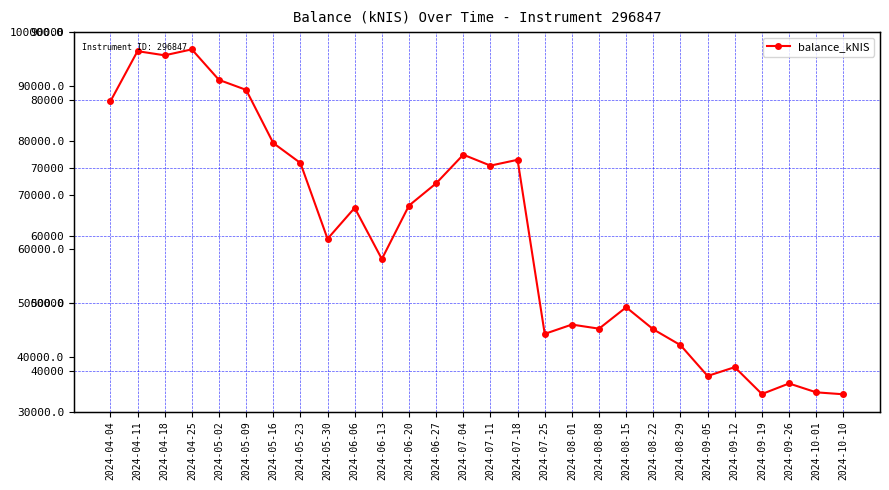

Does the chart display data point markers on the line(s)?

Yes